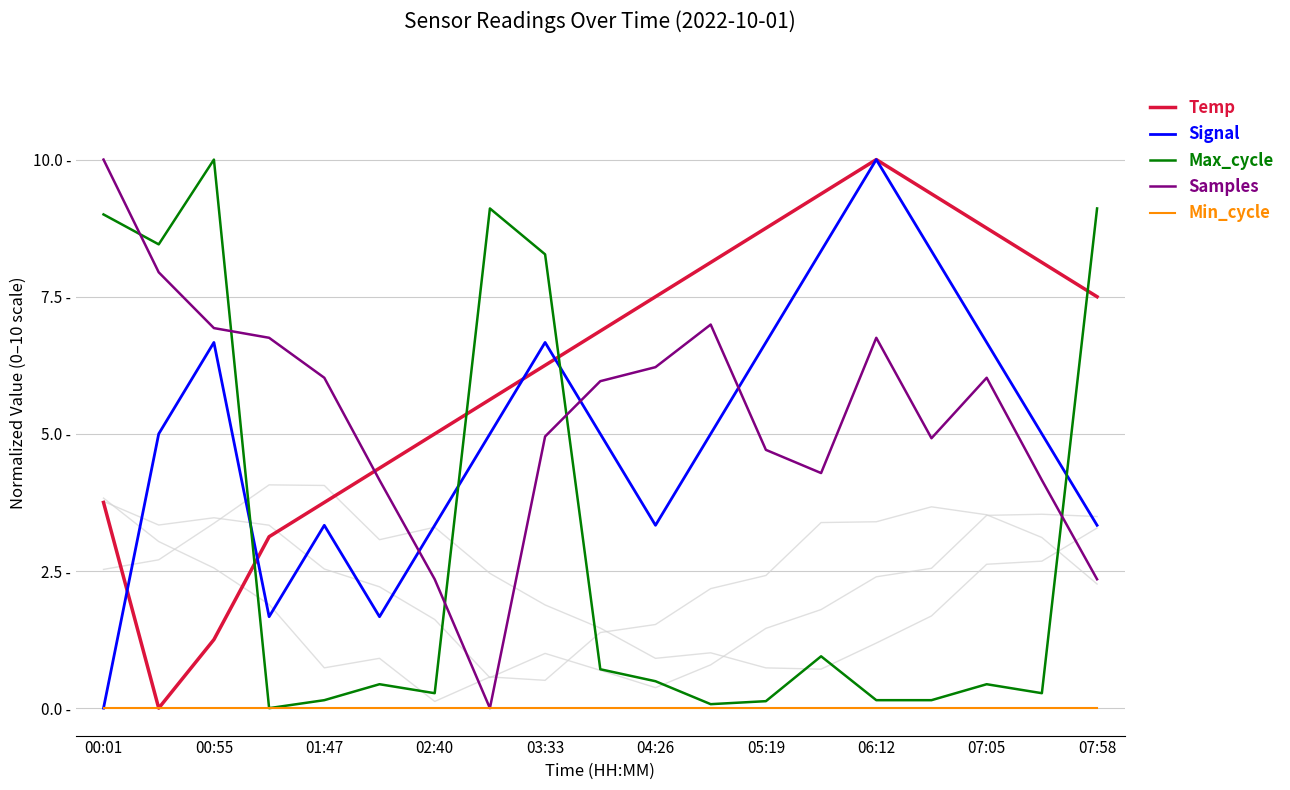

At 16, list the series in order from smallest to largest.

Min_cycle, Max_cycle, Samples, Signal, Temp